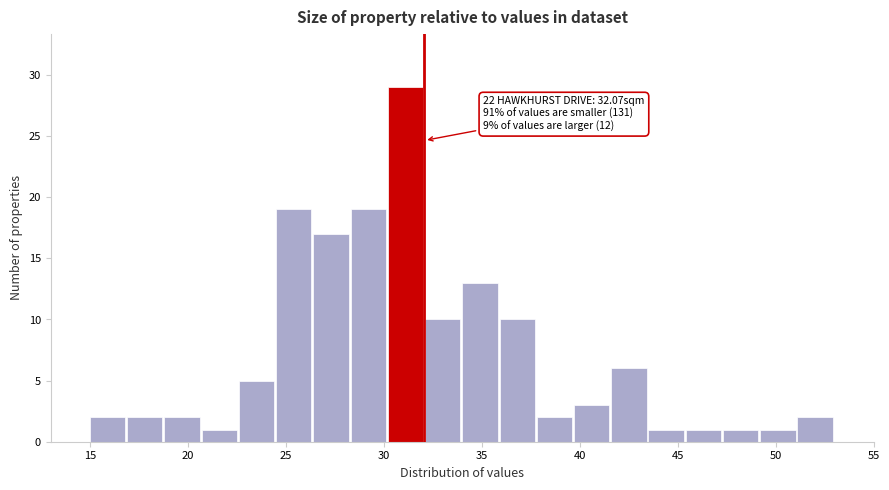

Around what value on the x-axis is the tallest bar? Give the approximate position of its centre, as read against the axis.

31.0